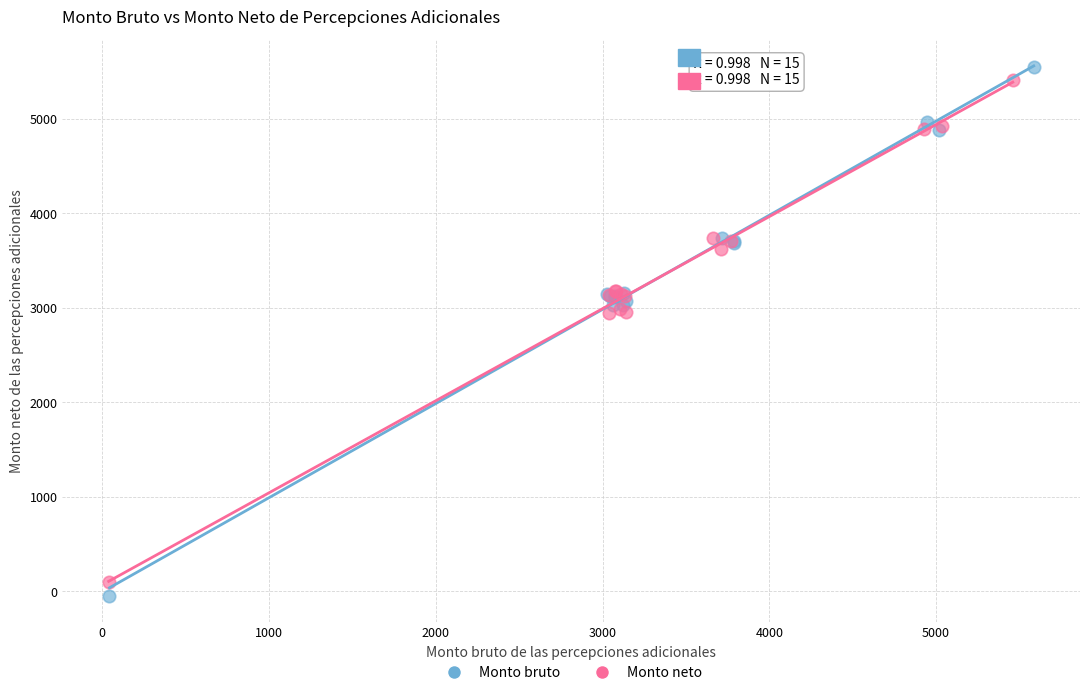

Which series has the largest Y range (max minus min)?

Monto bruto